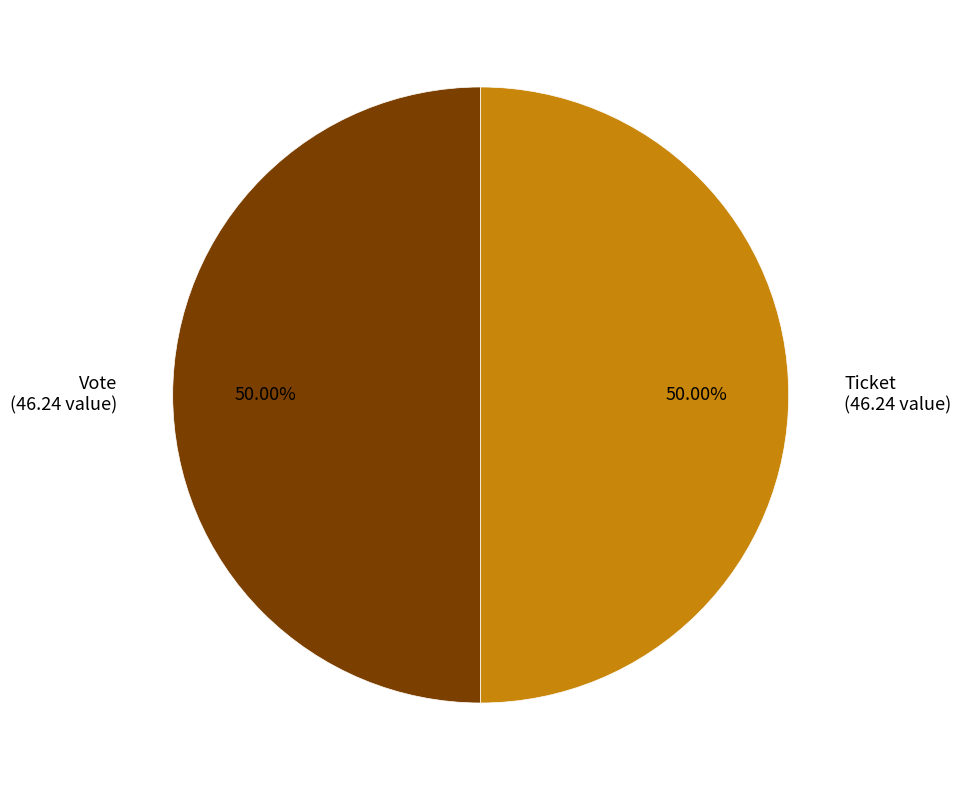

Approximately how many times larger is the value at Ticket (46.24 value) compared to Vote (46.24 value)?

1.0